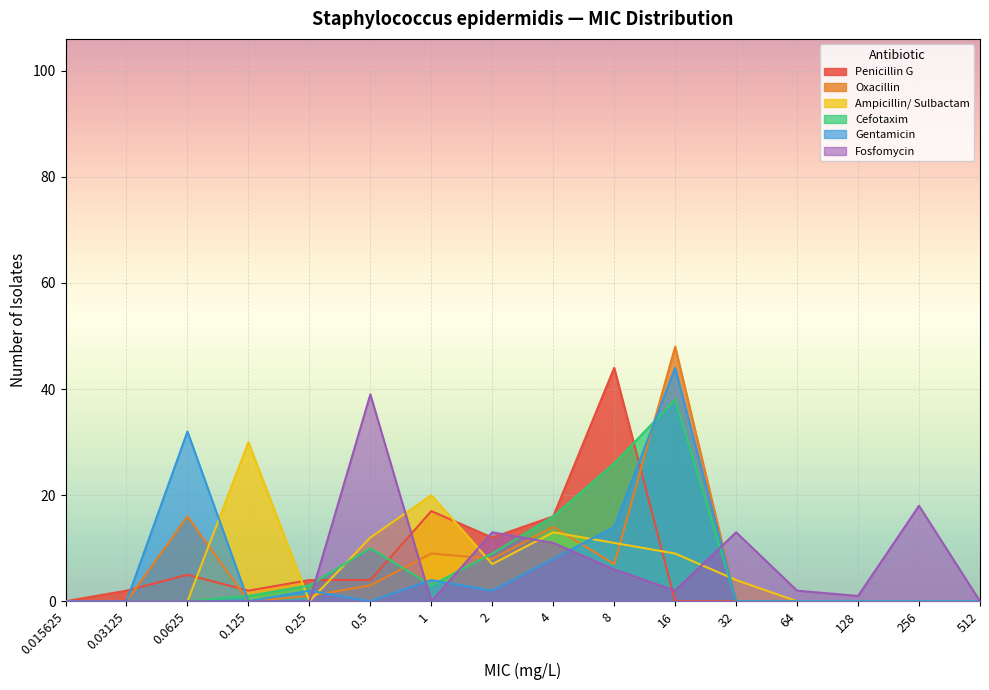

How many times do Cefotaxim and Ampicillin/ Sulbactam cross each other?

4